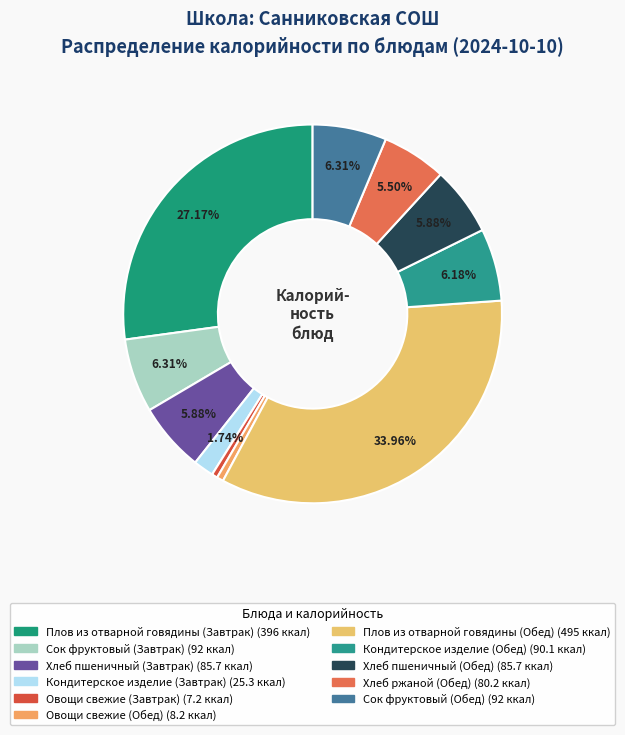

The Сок фруктовый (Завтрак) slice represents 11% of the pie. True or false?

False